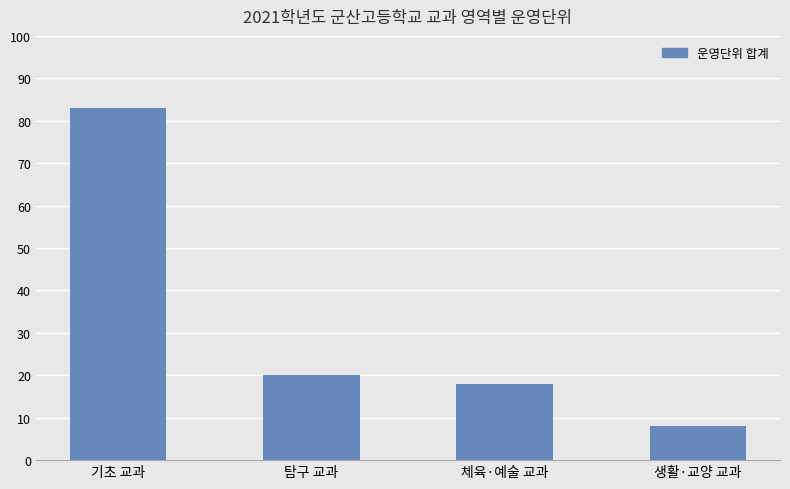

Reading right to left, transcribe all the data shown in this chart.

8	18	20	83